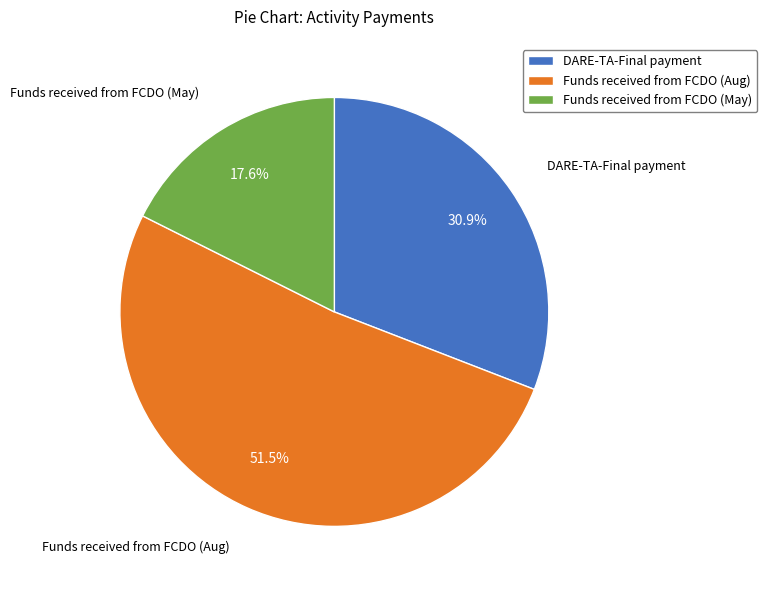

How many slices are in this pie chart?

3